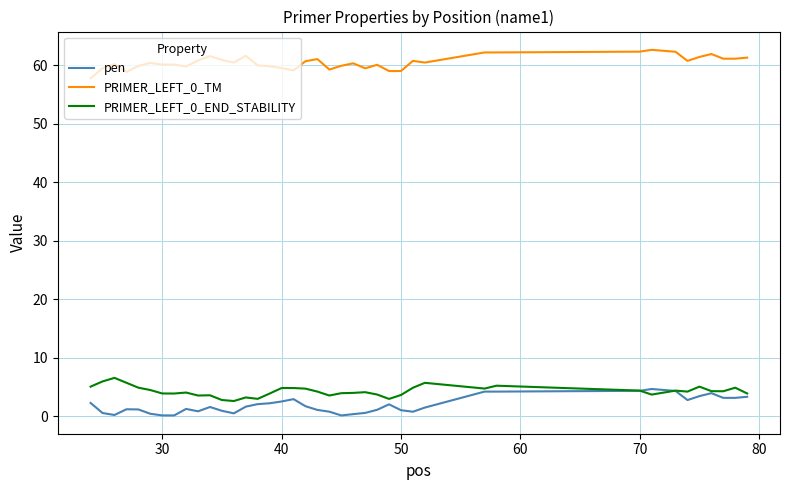

True or false: PRIMER_LEFT_0_END_STABILITY and PRIMER_LEFT_0_TM cross at least once.

False